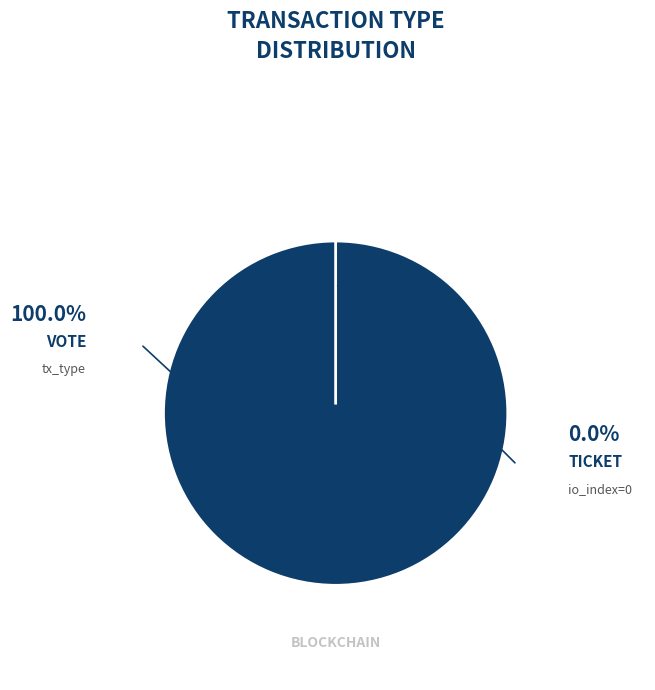

Is it true that Vote is 92% of the pie?

False